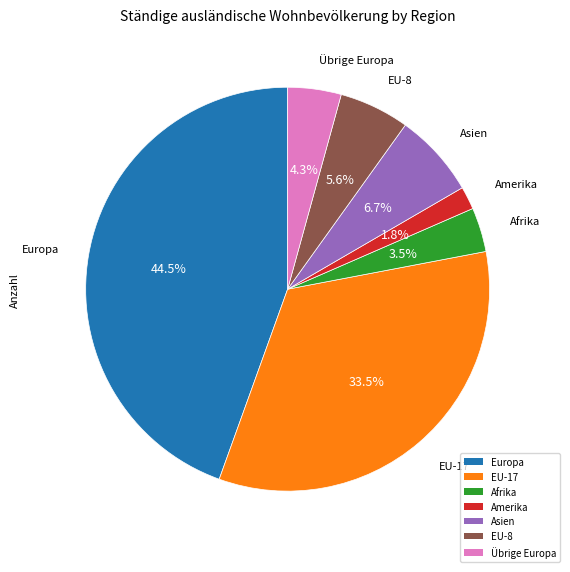

Is there a majority slice in this chart?

No